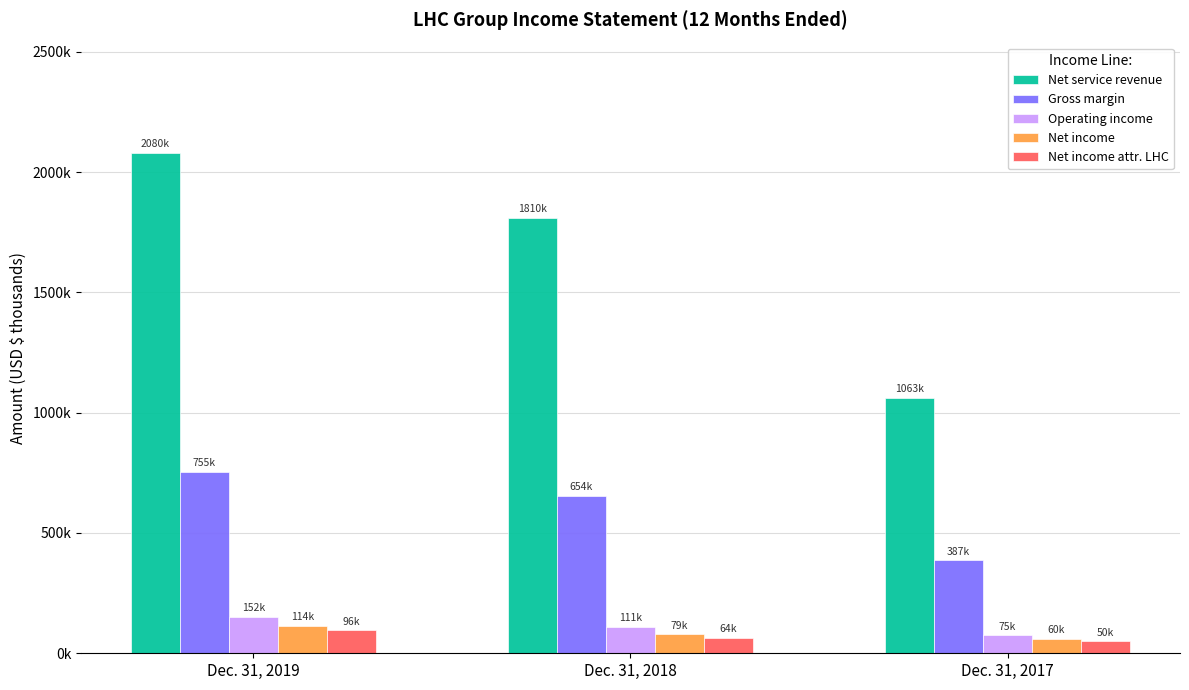

Which category has the lowest value across all series?

Dec. 31, 2017